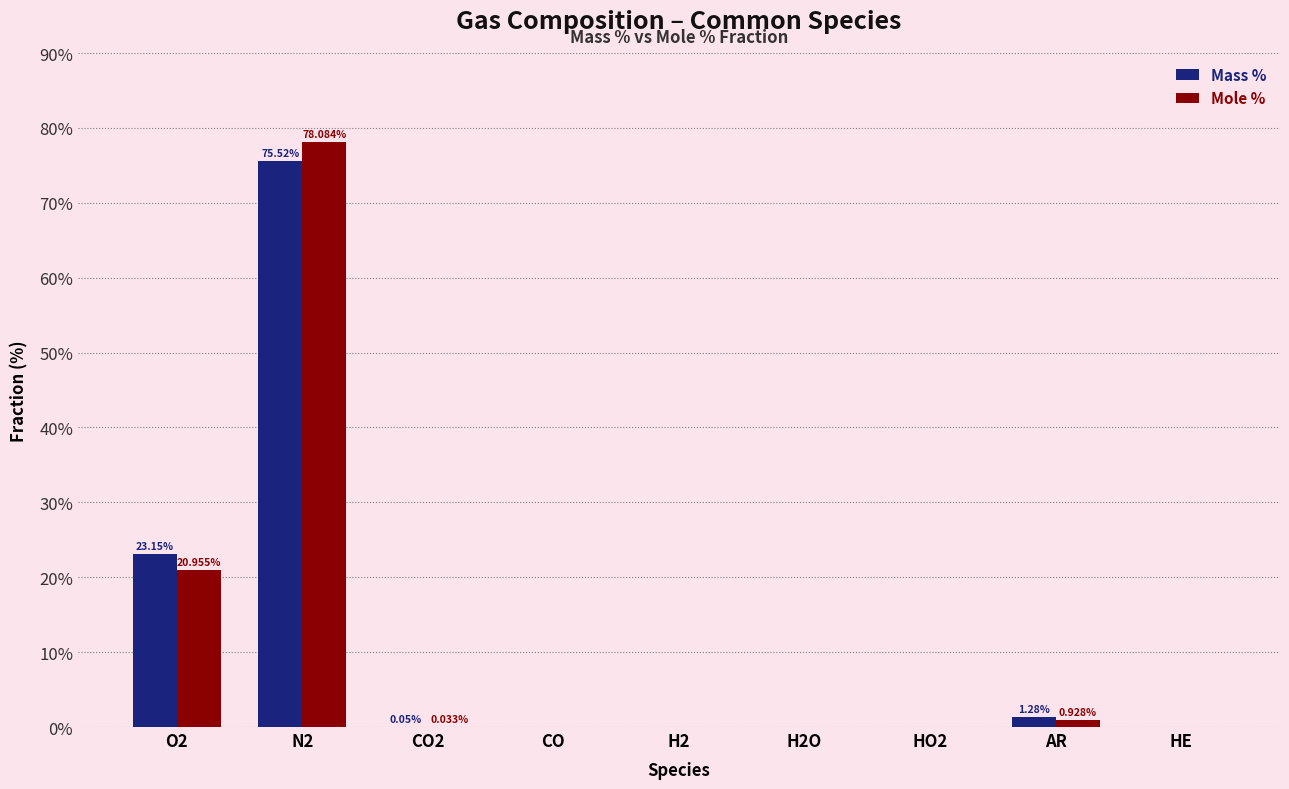

What is the maximum value for Mass %?

75.5